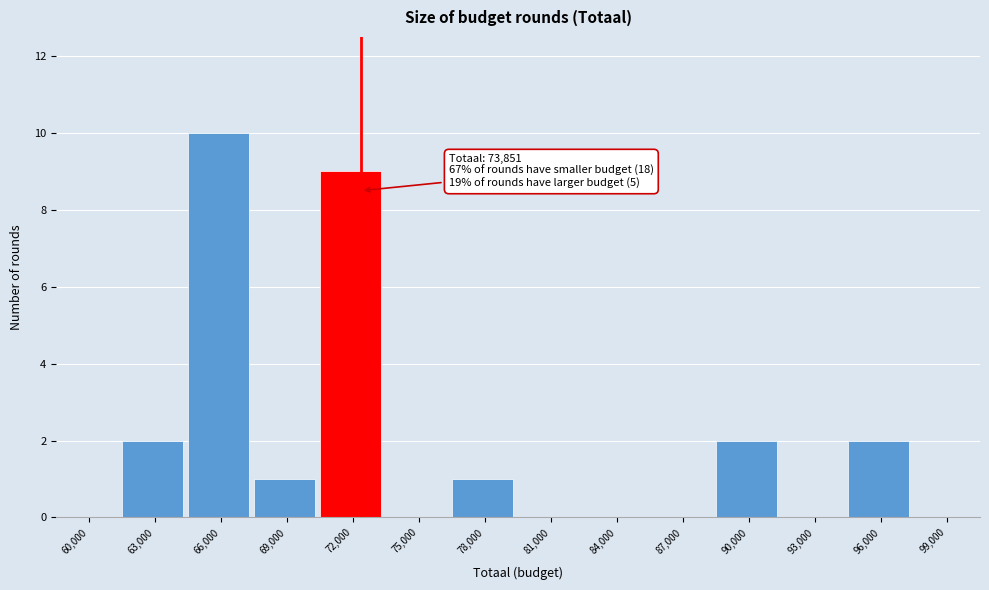

Reading right to left, extract all data points from this chart.

99,000=0	96,000=2	93,000=0	90,000=2	87,000=0	84,000=0	81,000=0	78,000=1	75,000=0	72,000=9	69,000=1	66,000=10	63,000=2	60,000=0